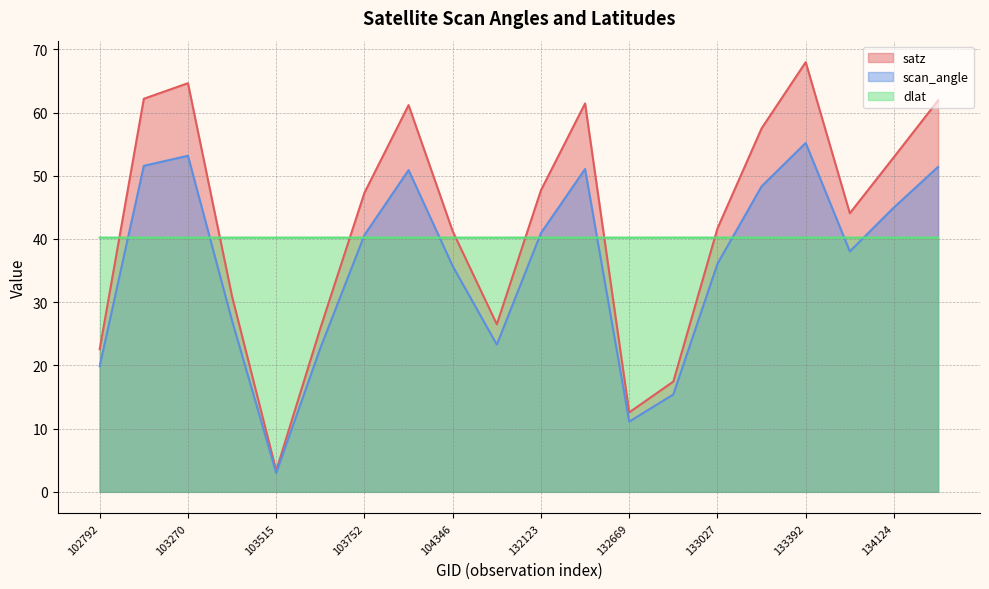

The scan_angle series shows 26.6 at 133209. True or false?

False